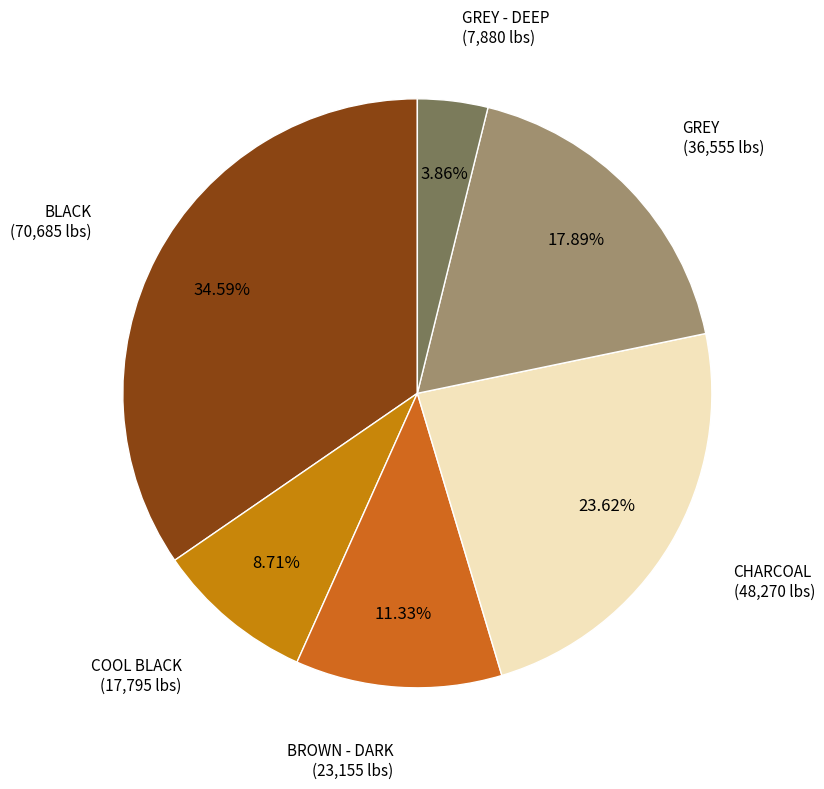

To the nearest percent, what is the difference between the largest and smallest slice percentages?

31%